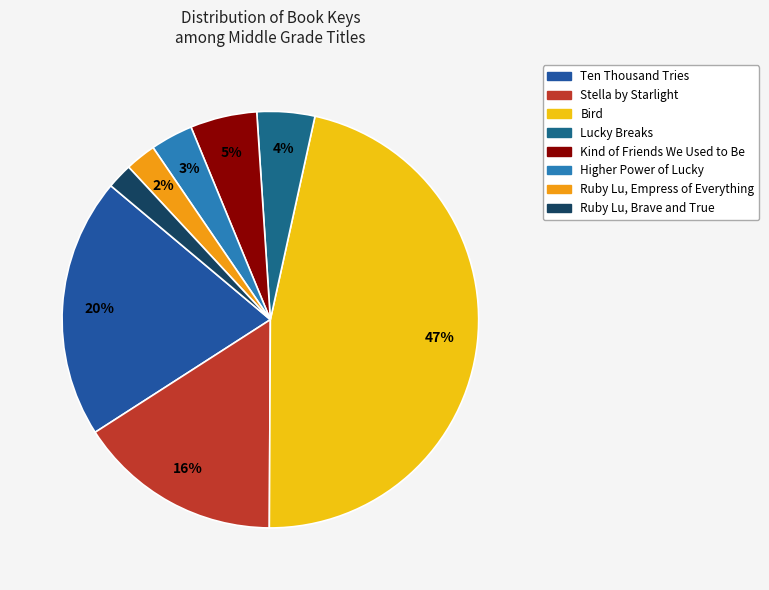

Which slice is the largest?

Bird